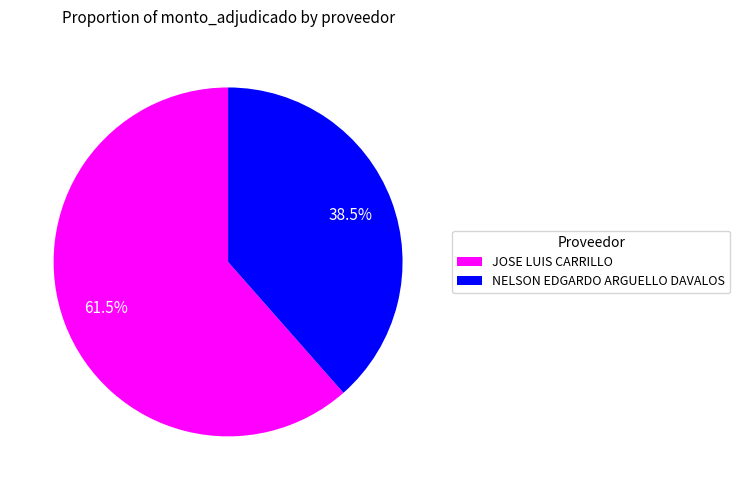

Combined, what portion of the pie is NELSON EDGARDO ARGUELLO DAVALOS and JOSE LUIS CARRILLO?

100.0%